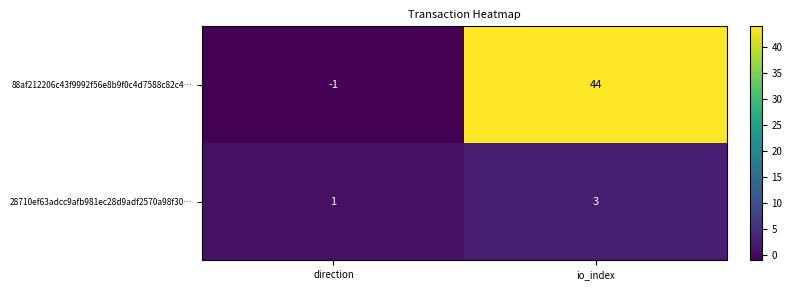

At which label is 28710ef63adcc9afb981ec28d9adf2570a98f30… closest to 2?

direction